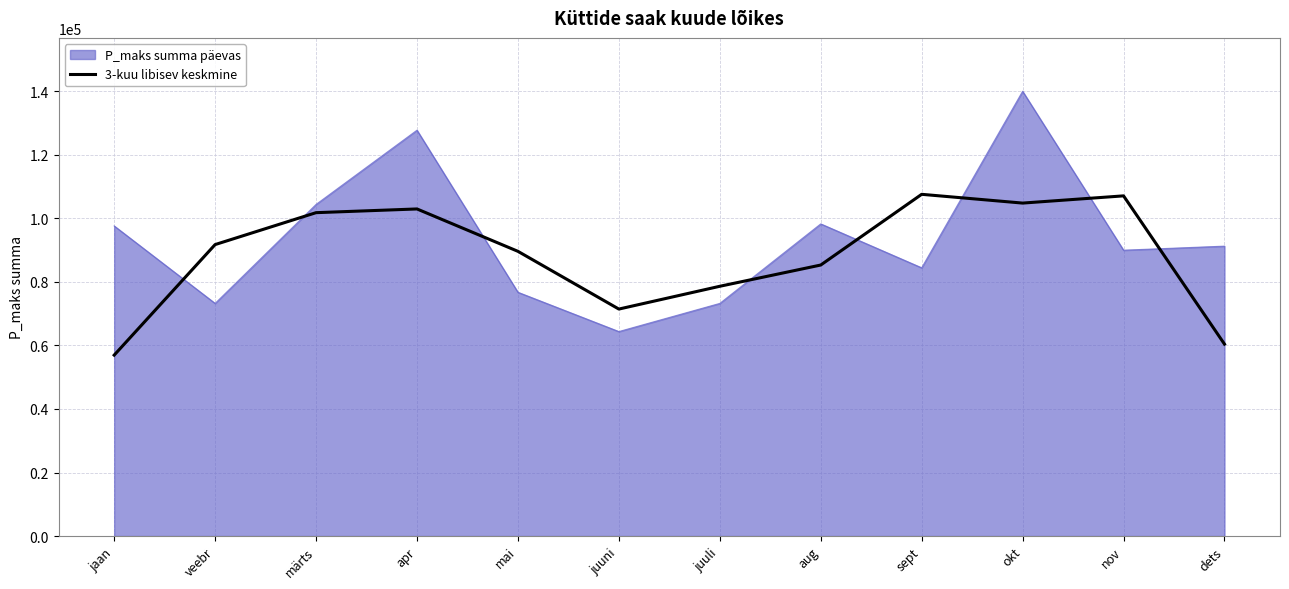

What position from the right is aug?

5